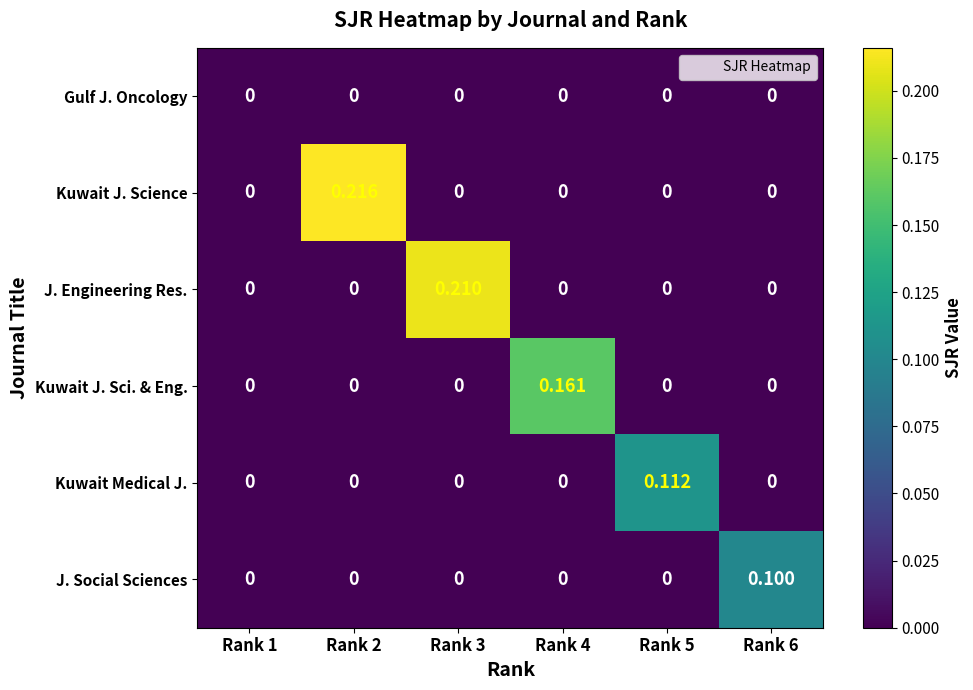

How many distinct data groups are displayed?

6